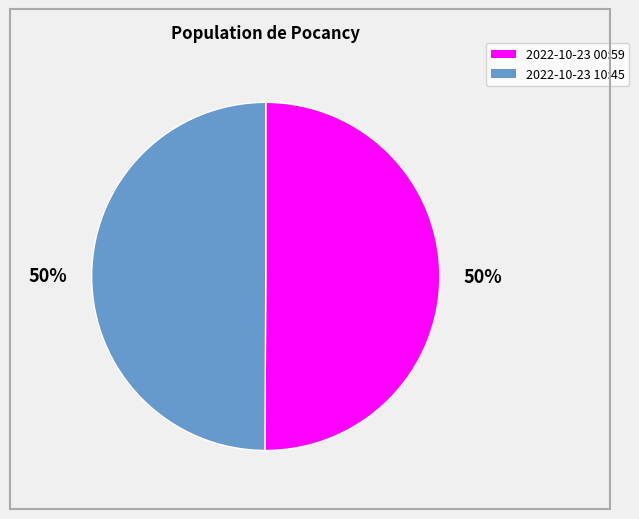

To the nearest percent, what is the average slice percentage?

50%